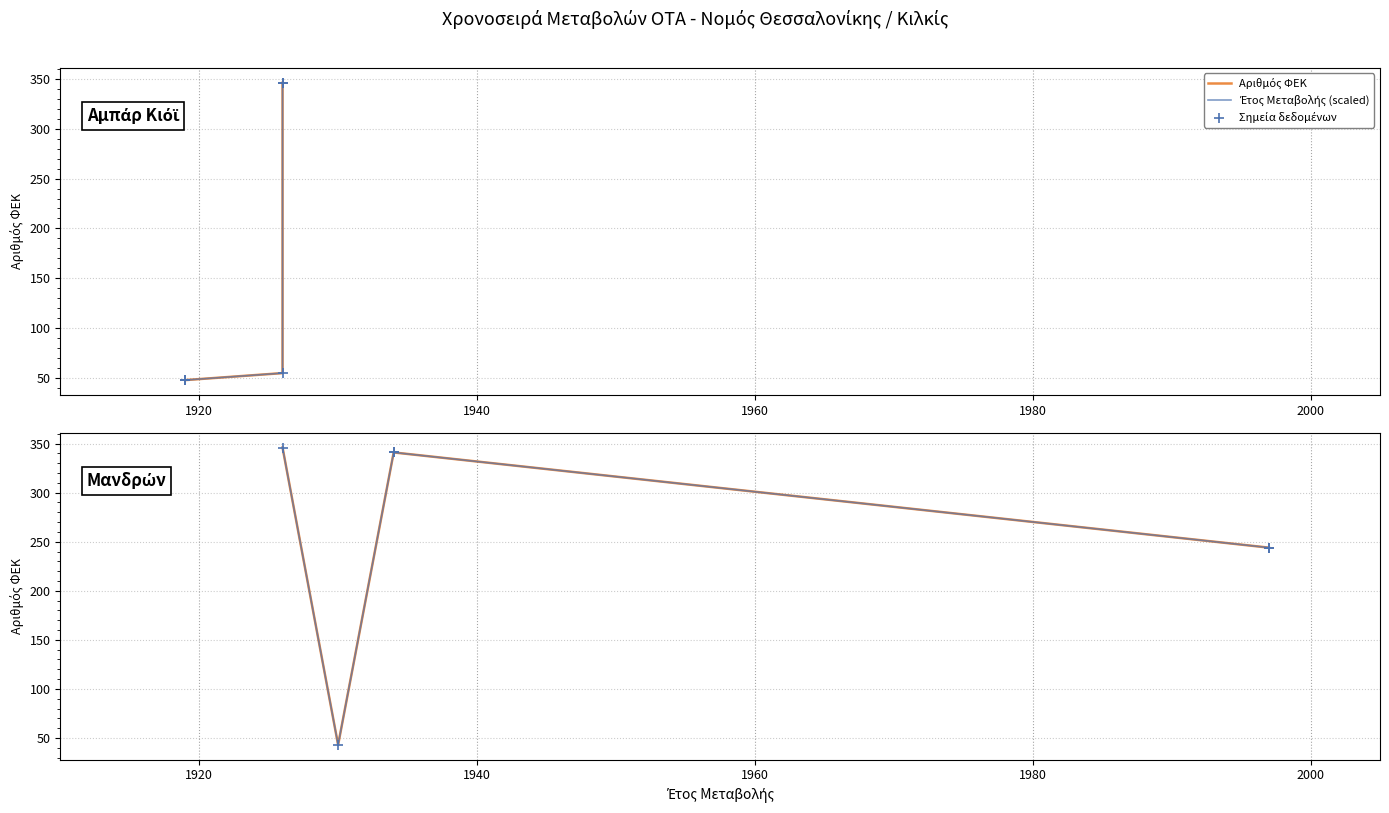

Which series contains the highest Y value?

Αριθμός ΦΕΚ